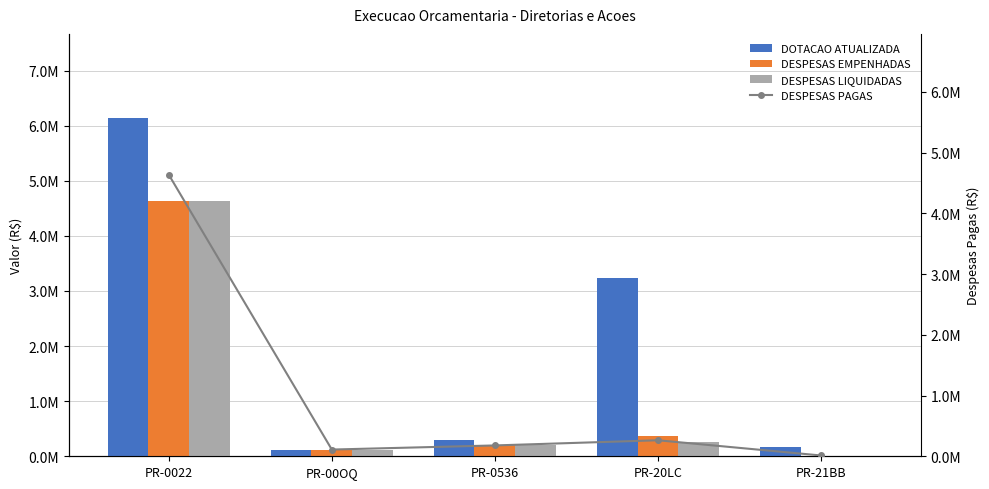

Rank the categories by DESPESAS LIQUIDADAS value from lowest to highest.

PR-21BB, PR-00OQ, PR-0536, PR-20LC, PR-0022